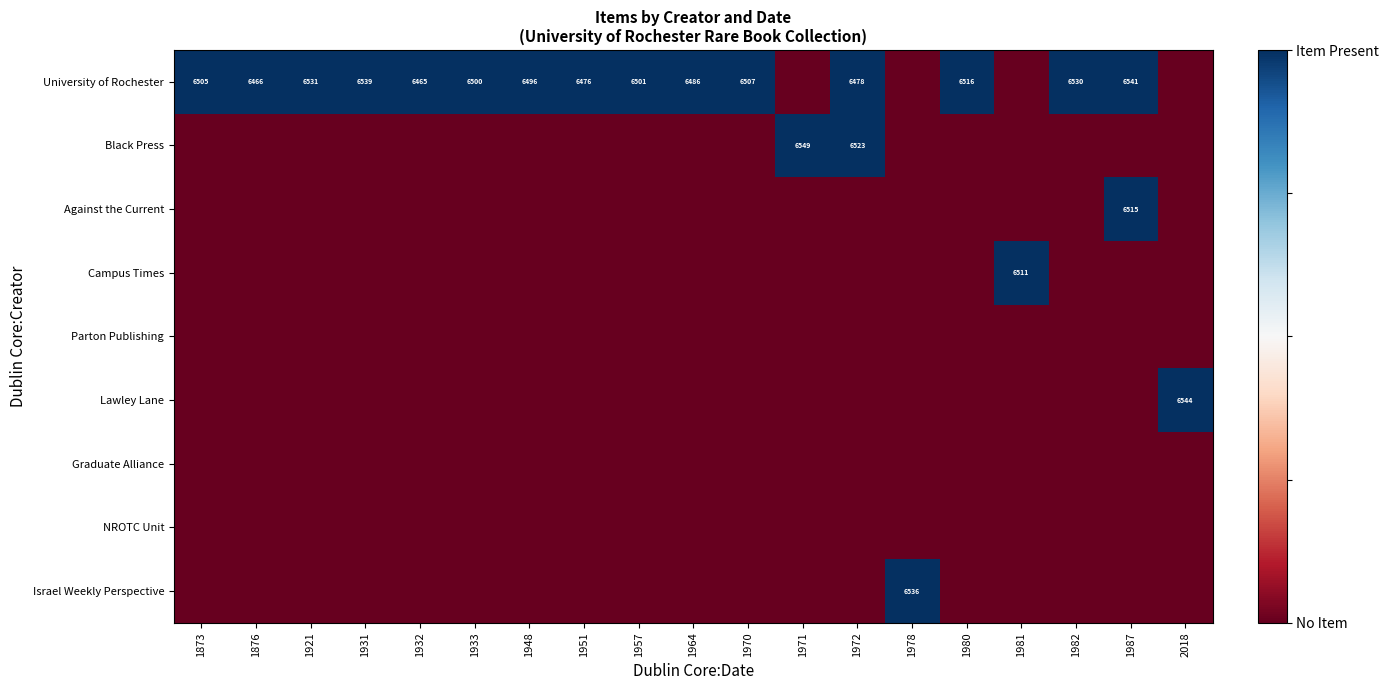

Is it true that University of Rochester equals 3271 at 1987?

False